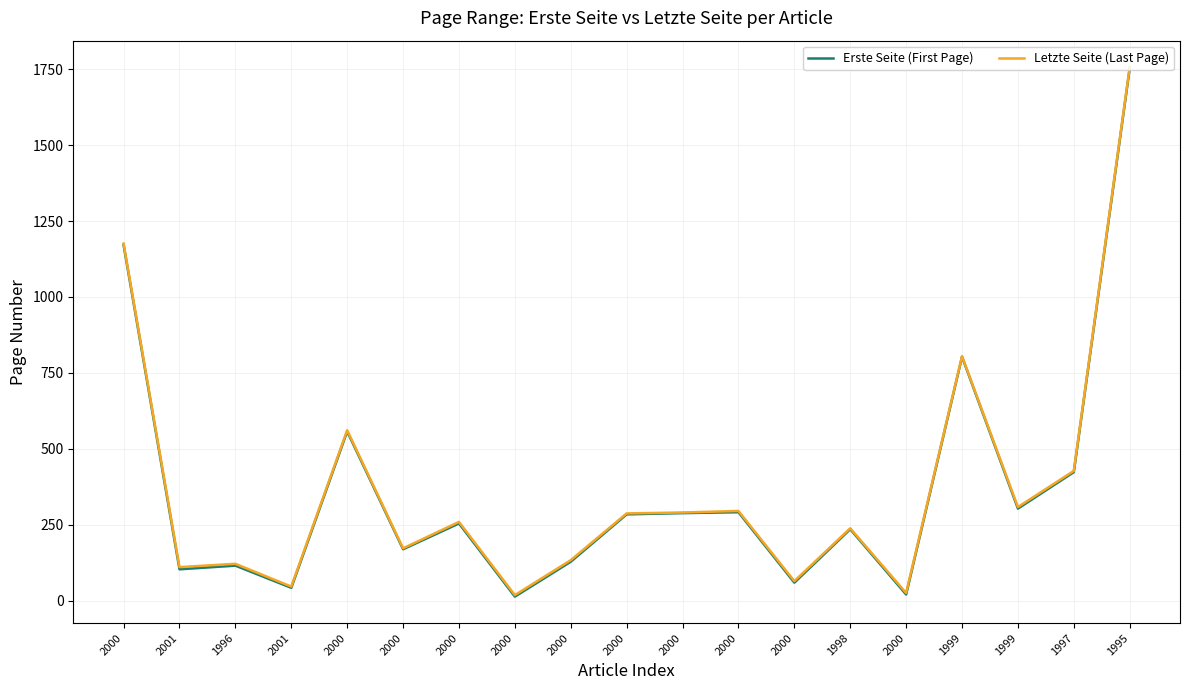

What are all the series names shown in the legend?

Erste Seite (First Page), Letzte Seite (Last Page)